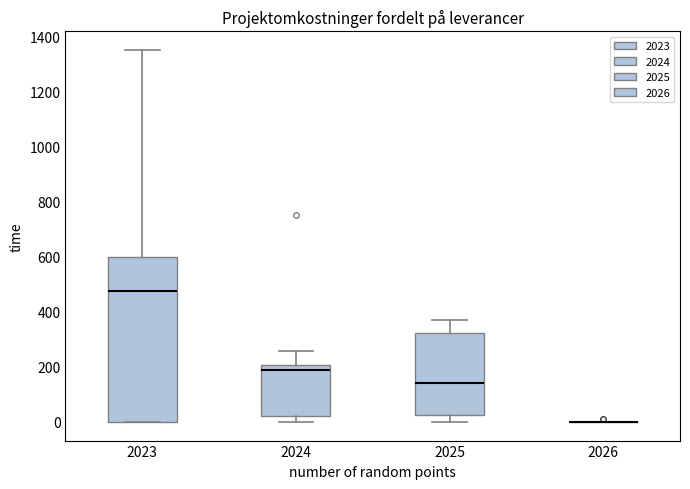

Comparing the boxes themselves (not the whiskers), which one is the tallest?

2023